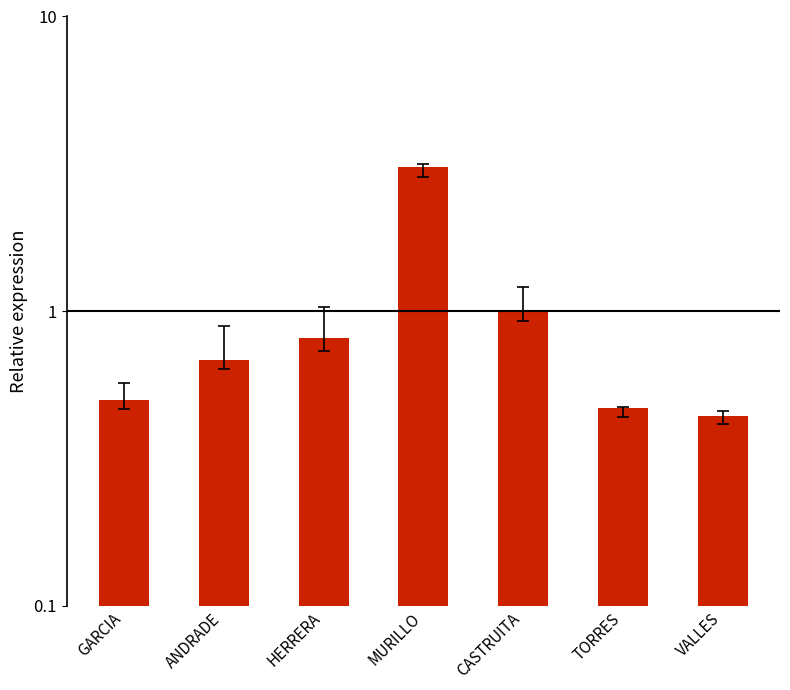

What is the change in value from GARCIA to VALLES?

-0.1